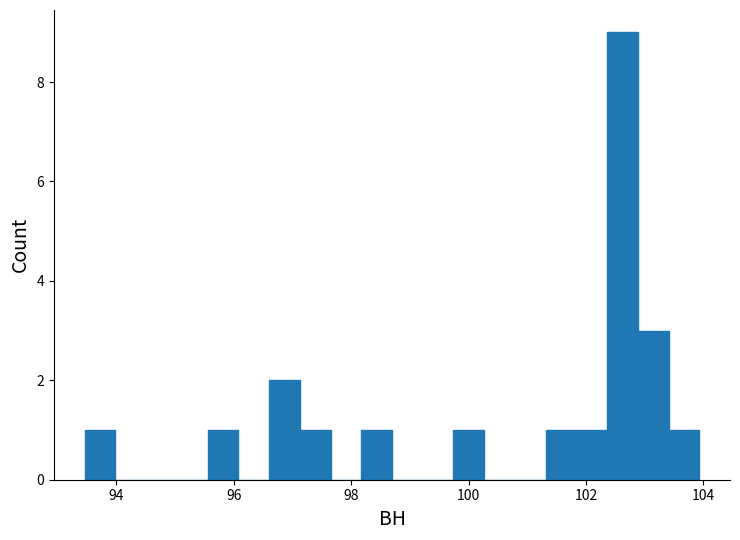

Read against the x-axis, roughly where is the centre of the tallest bar?

102.6